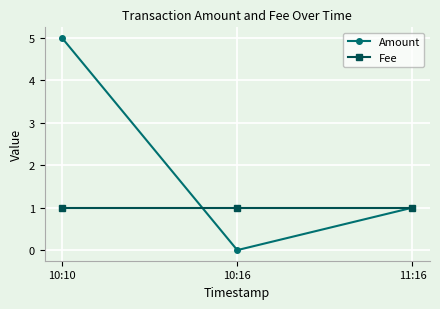

The Amount series shows 5 at 10:10. True or false?

True